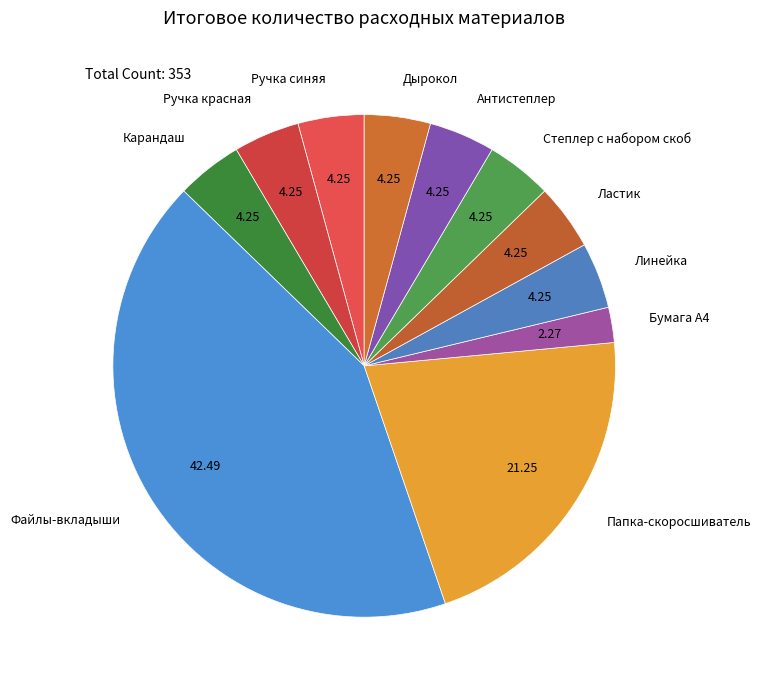

Do Ластик and Степлер с набором скоб together represent more than half of the pie?

No